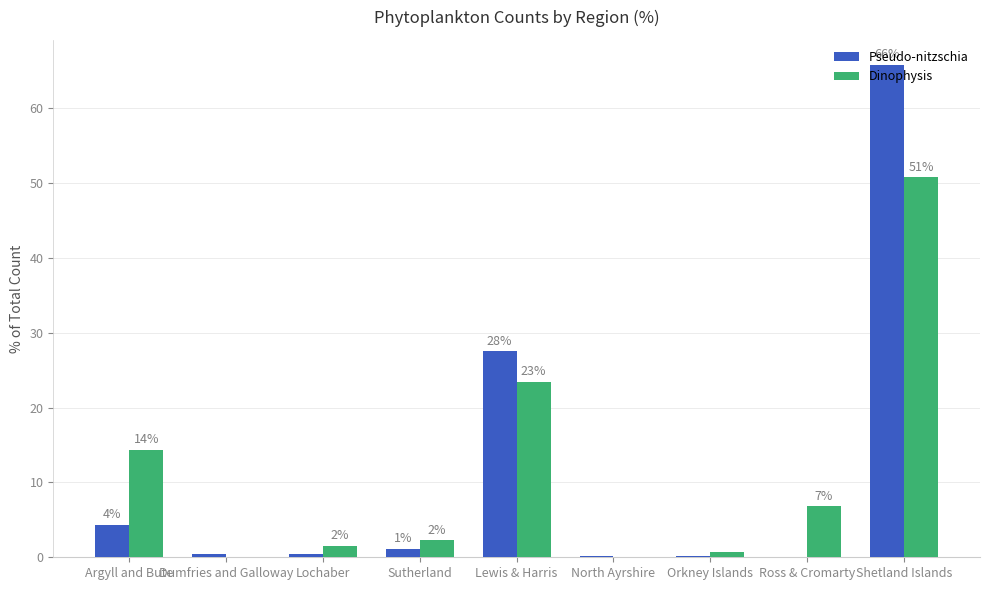

What is the difference between the Pseudo-nitzschia values at Orkney Islands and North Ayrshire?

0.1